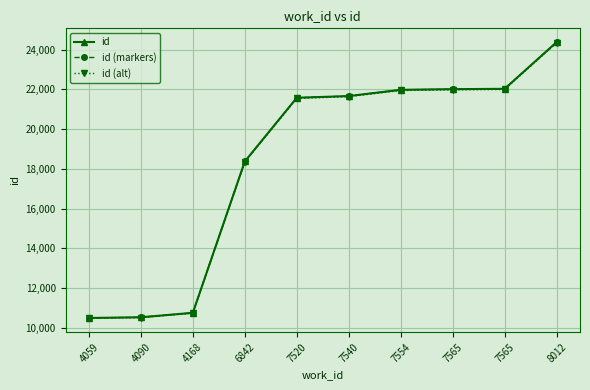

Which series changed the most between 4059 and 7540?

id